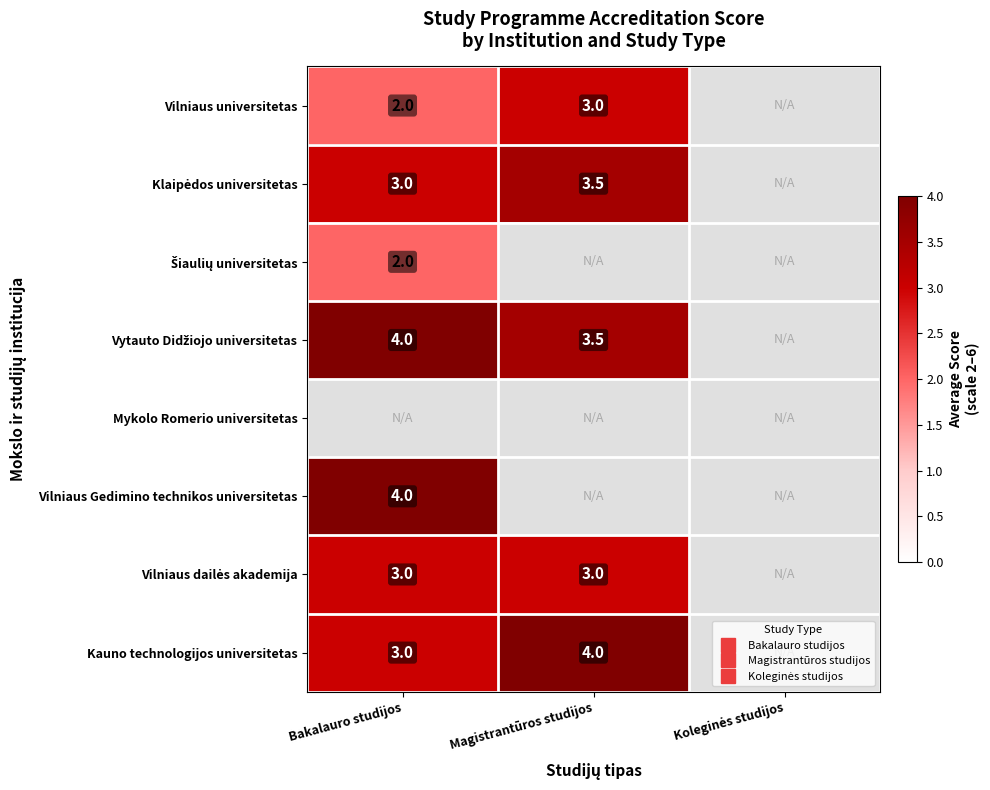

Between Bakalauro studijos and Koleginės studijos, which is larger?

Bakalauro studijos